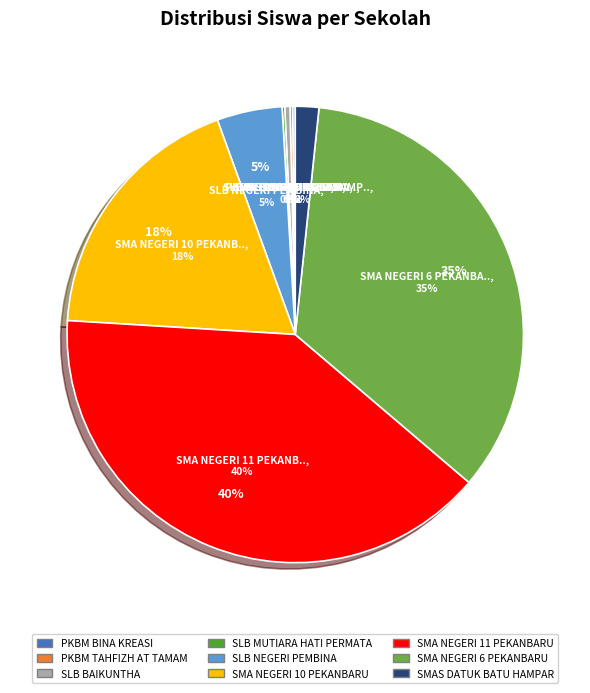

Rank the categories by value from lowest to highest.

PKBM BINA KREASI, PKBM TAHFIZH AT TAMAM, SLB MUTIARA HATI PERMATA, SLB BAIKUNTHA, SMAS DATUK BATU HAMPAR, SLB NEGERI PEMBINA, SMA NEGERI 10 PEKANBARU, SMA NEGERI 6 PEKANBARU, SMA NEGERI 11 PEKANBARU